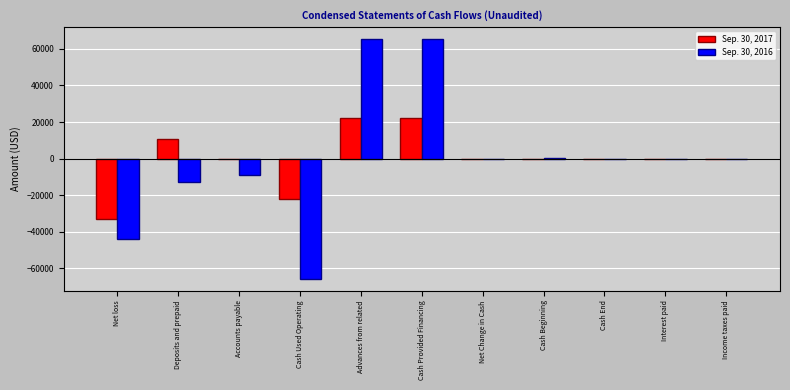

Is it true that Sep. 30, 2016 equals 65406 at Cash Provided Financing?

True